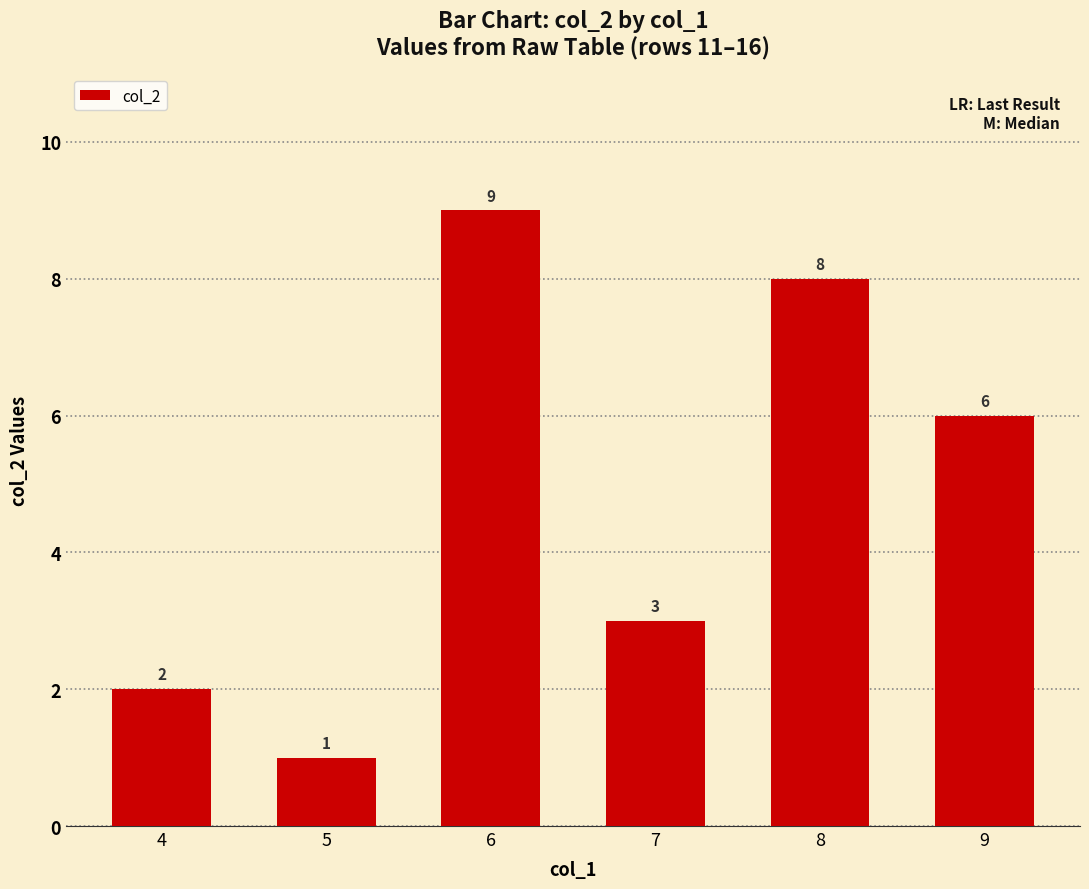

How many bars are there in total?

6